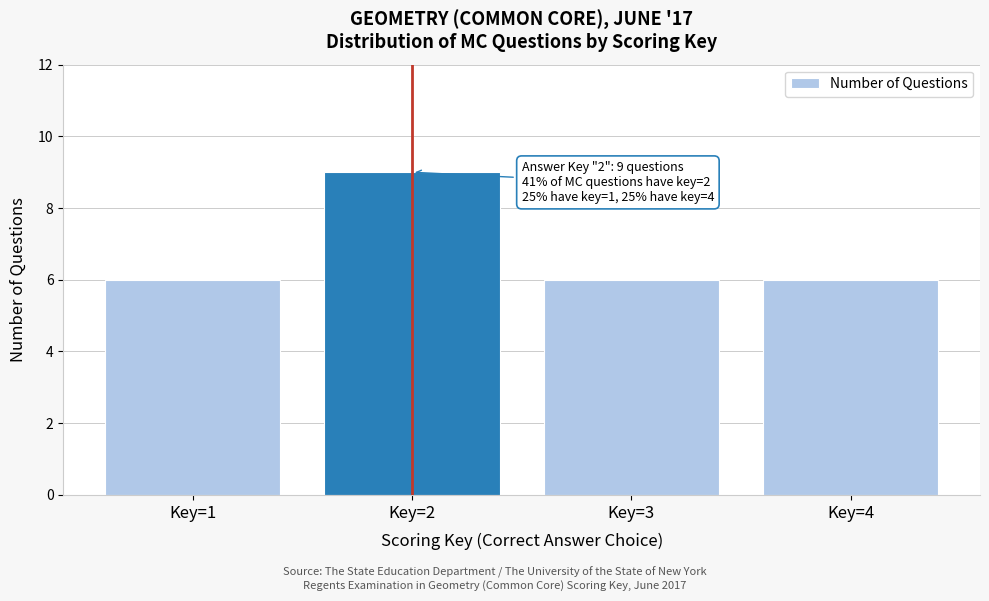

Reading left to right, extract all data points from this chart.

6	9	6	6